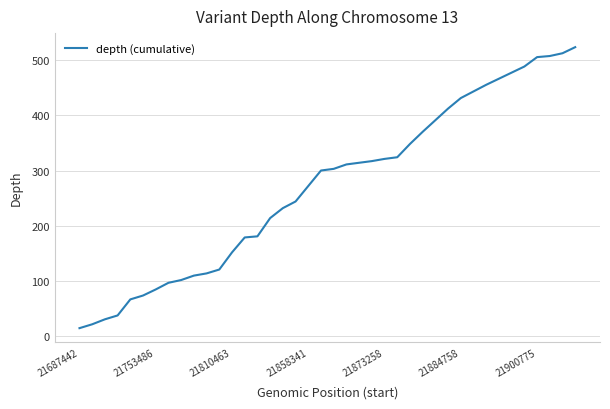

What is the maximum value shown in the chart?

523